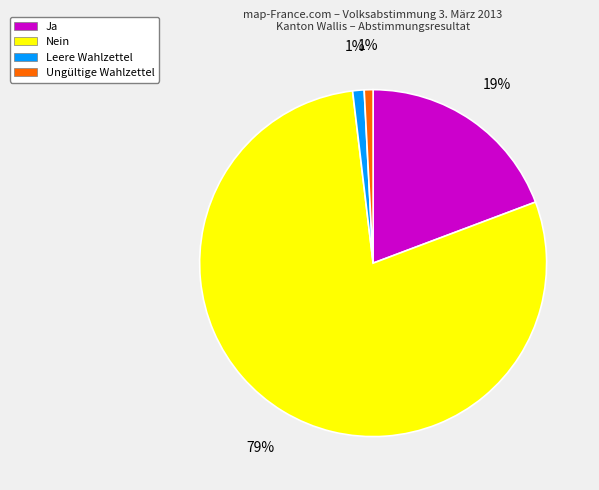

How many segments does this pie chart have?

4